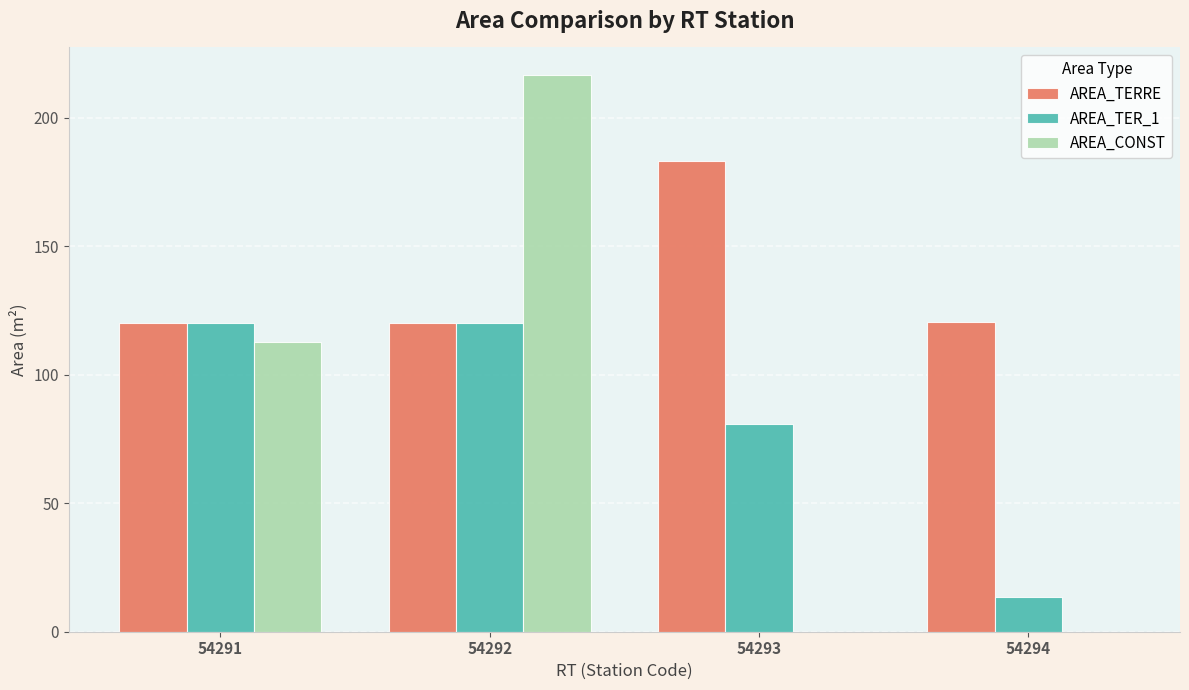

What is the sum of the AREA_TERRE values at 54292 and 54293?

303.4